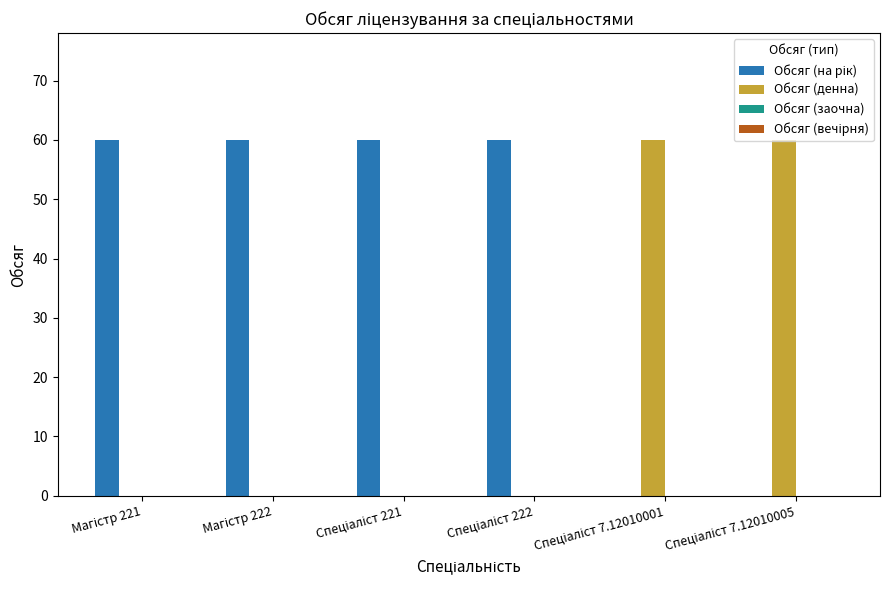

How many groups of bars are there?

6